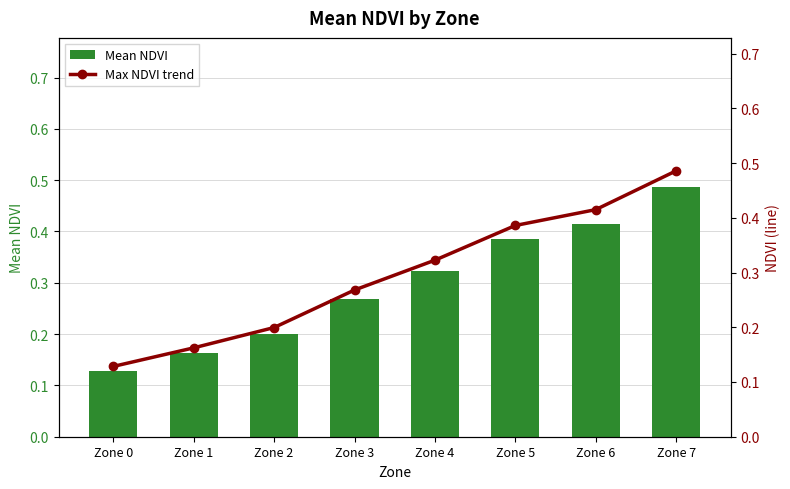

At which label is Max NDVI trend closest to 0?

Zone 0